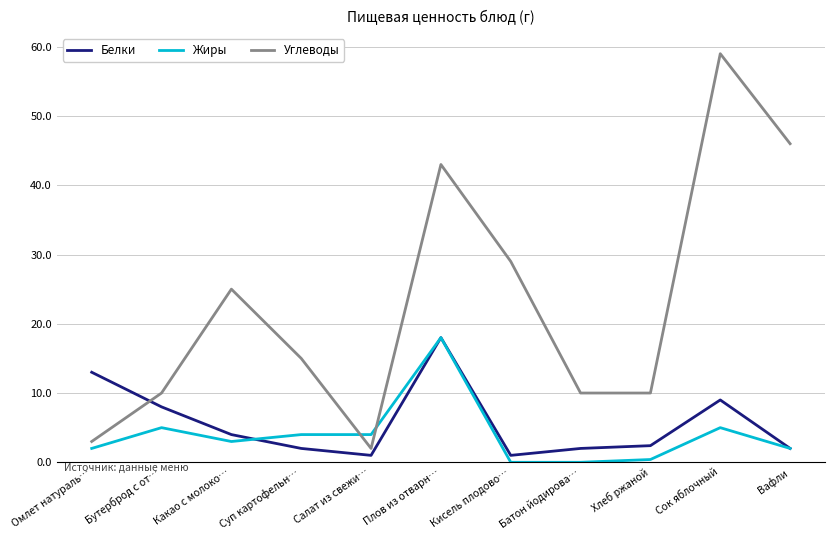

Which series has the largest range (max minus min)?

Углеводы